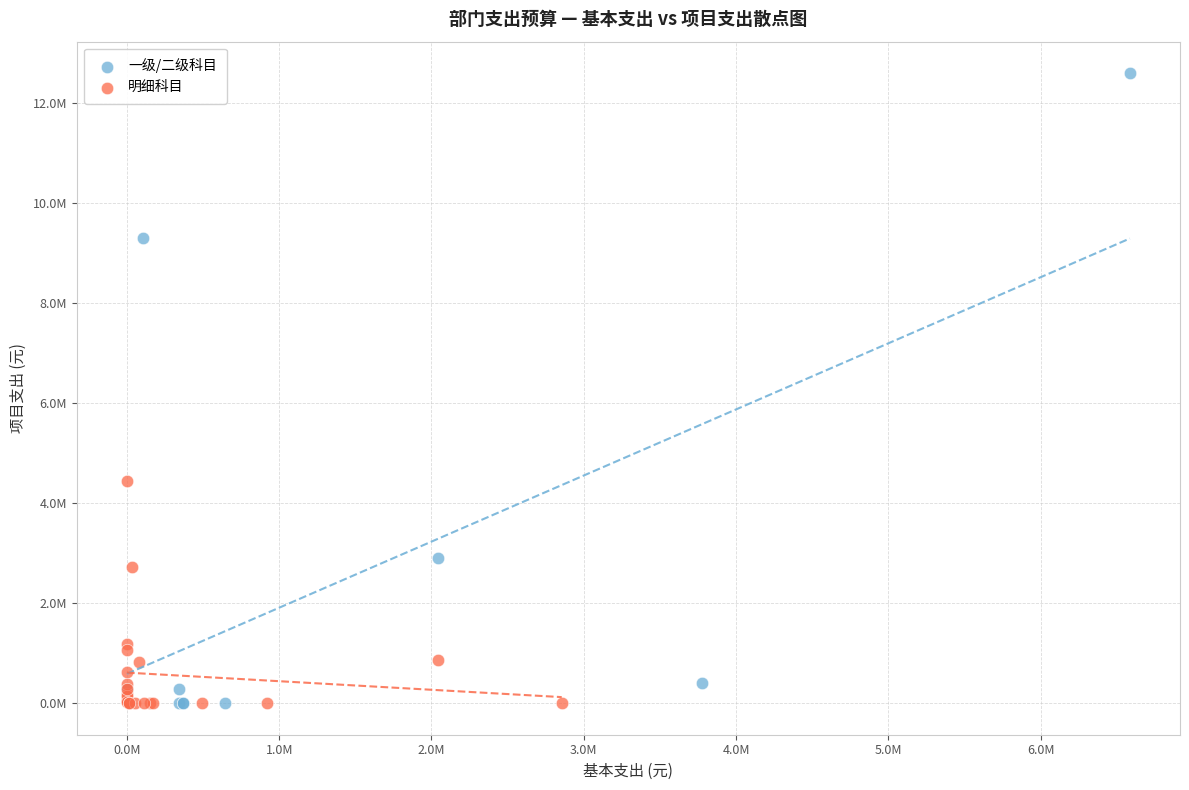

Which series has the largest Y range (max minus min)?

一级/二级科目